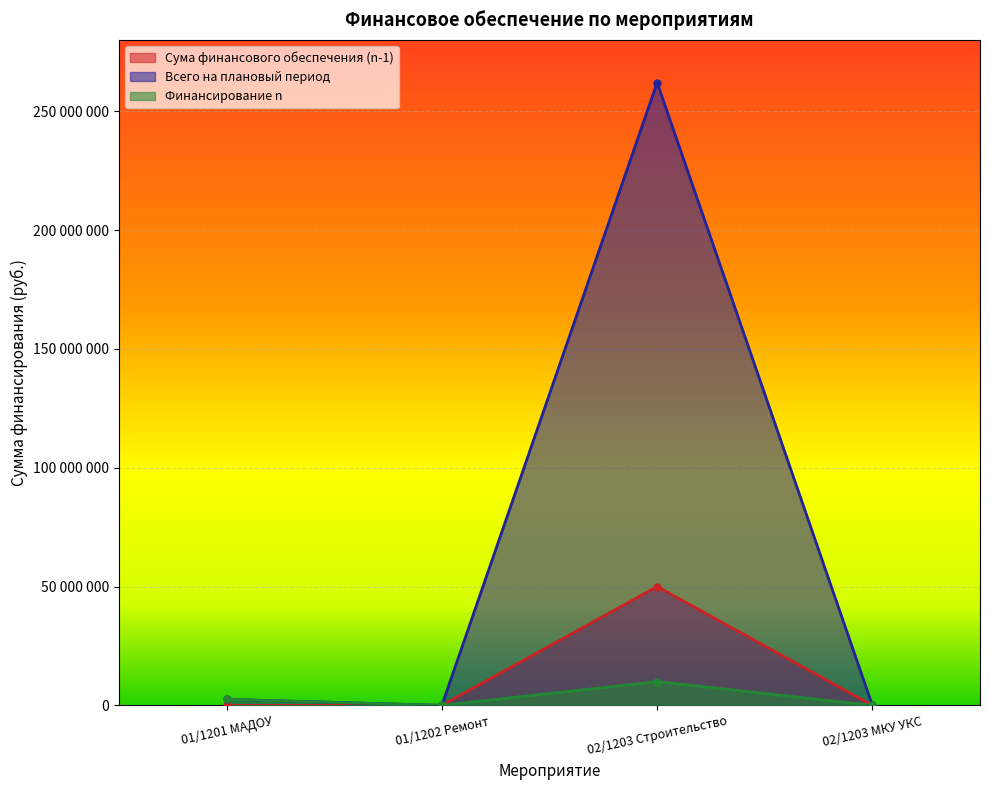

What are all the series names shown in the legend?

Сума финансового обеспечения (n-1), Всего на плановый период, Финансирование n